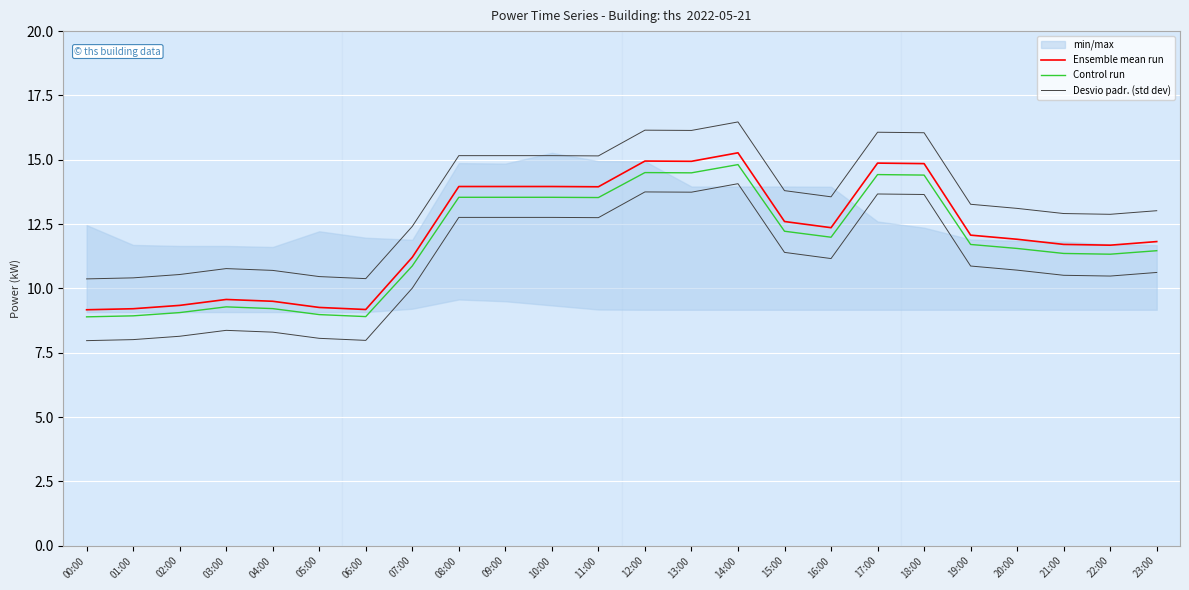

True or false: Control run has a value of 15.2 at 06:00.

False